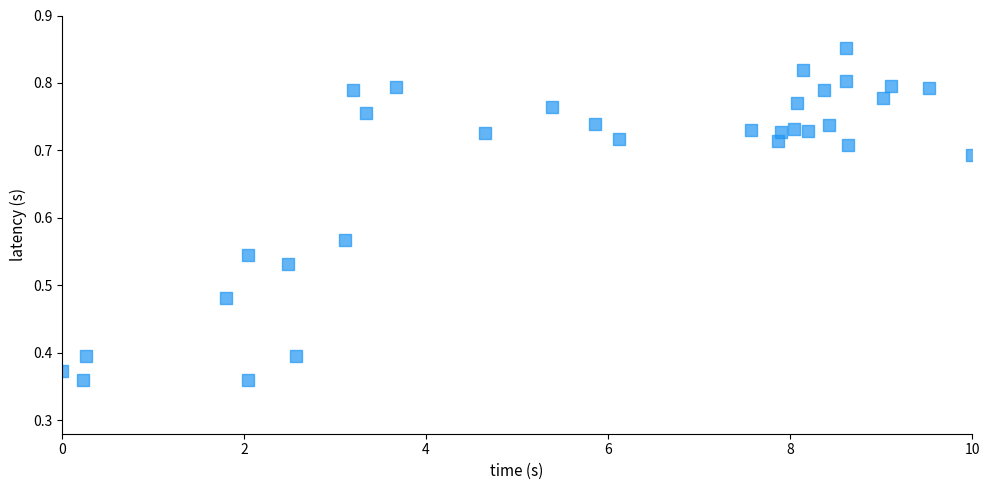

What is the range of X values (max minus min)?

10.0